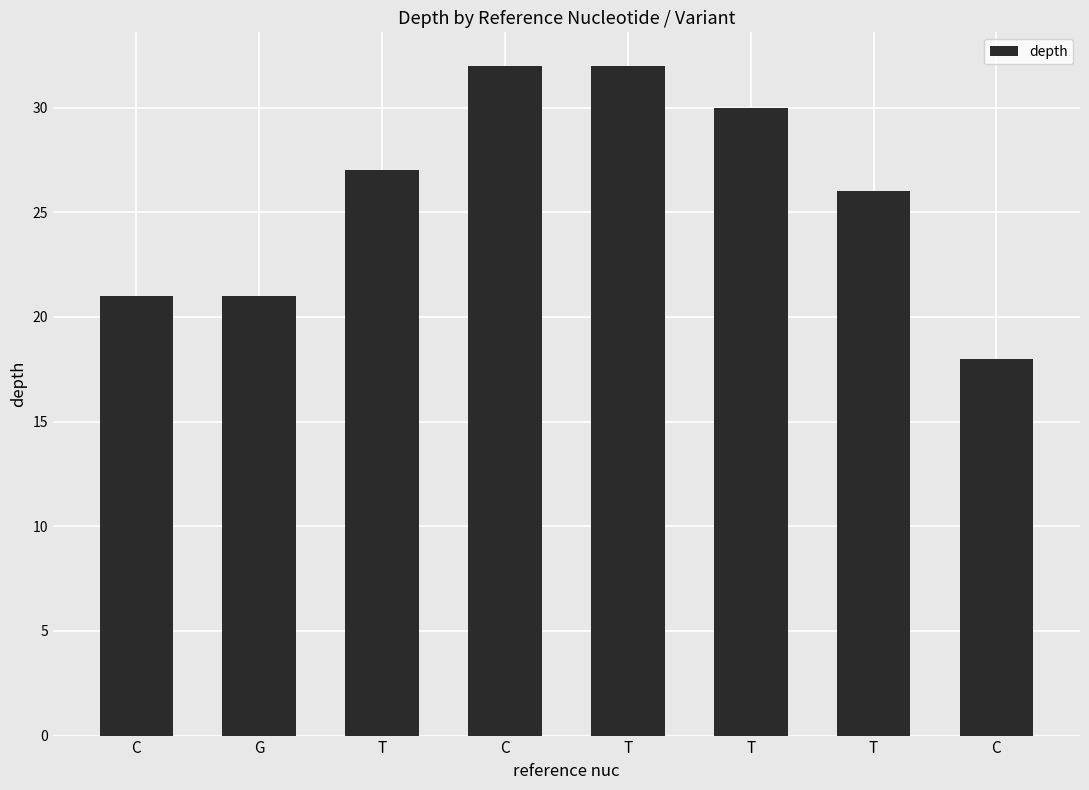

What is the difference between the maximum and minimum values?

14